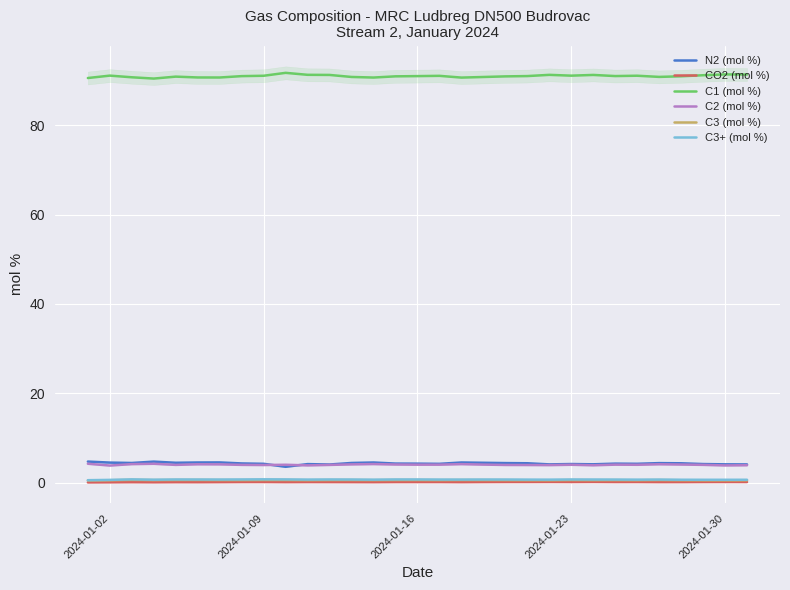

Reading left to right, what are all the values shown in this chart?

N2 (mol %): 4.7	4.5	4.4	4.7	4.4	4.5	4.5	4.3	4.2	3.5	4.1	4.0	4.4	4.5	4.2	4.2	4.2	4.5	4.4	4.4	4.3	4.1	4.1	4.1	4.2	4.2	4.3	4.3	4.1	4.1	4.1
CO2 (mol %): 0.0	0.0	0.1	0.1	0.1	0.1	0.1	0.1	0.1	0.1	0.1	0.1	0.1	0.1	0.1	0.1	0.1	0.1	0.1	0.1	0.1	0.1	0.1	0.1	0.1	0.1	0.1	0.1	0.1	0.1	0.1
C1 (mol %): 90.6	91.1	90.7	90.4	90.9	90.7	90.7	91.0	91.1	91.7	91.3	91.2	90.8	90.7	90.9	91.0	91.0	90.7	90.8	90.9	91.0	91.3	91.1	91.2	91.0	91.1	90.8	90.9	91.2	91.4	91.3
C2 (mol %): 4.2	3.8	4.1	4.2	4.0	4.1	4.1	4.0	3.9	4.0	3.8	3.9	4.1	4.1	4.0	4.0	4.0	4.1	4.0	3.9	3.9	3.9	4.0	3.9	4.0	4.0	4.1	4.0	4.0	3.8	3.9
C3 (mol %): 0.5	0.5	0.6	0.5	0.6	0.6	0.5	0.5	0.6	0.6	0.5	0.5	0.5	0.5	0.6	0.5	0.5	0.6	0.5	0.5	0.5	0.5	0.5	0.5	0.5	0.5	0.5	0.5	0.5	0.5	0.5
C3+ (mol %): 0.5	0.6	0.7	0.6	0.7	0.7	0.7	0.7	0.7	0.7	0.7	0.7	0.7	0.6	0.7	0.7	0.7	0.7	0.7	0.7	0.7	0.6	0.7	0.7	0.7	0.6	0.7	0.6	0.6	0.6	0.6